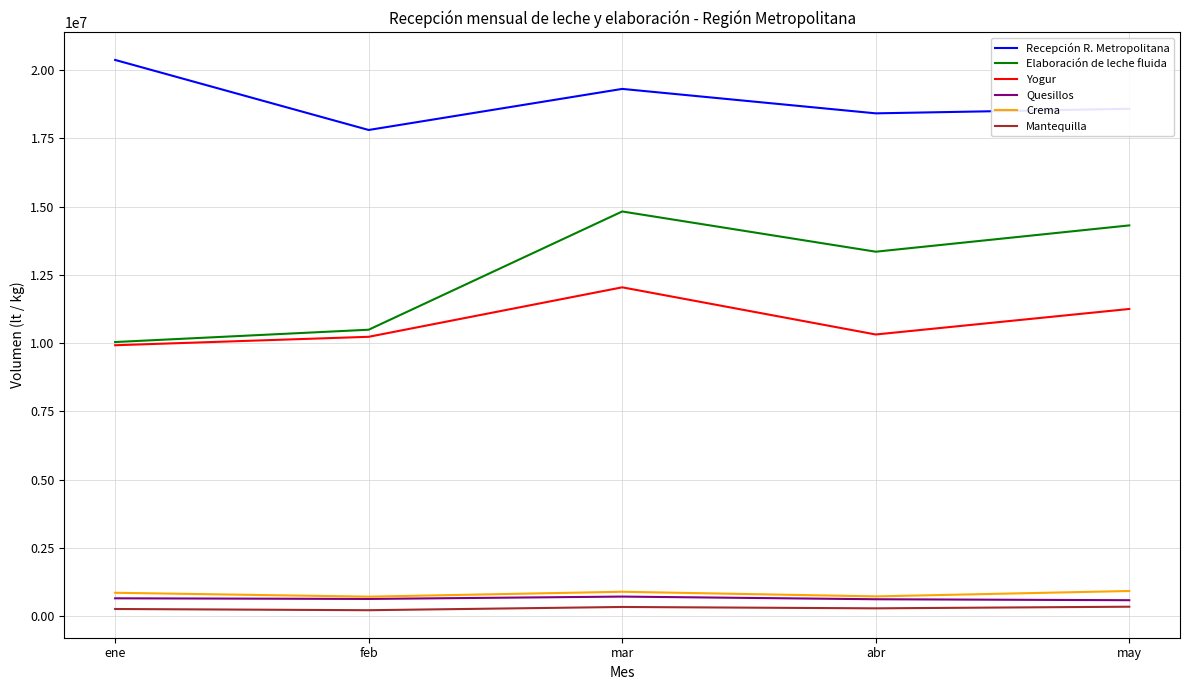

True or false: Yogur has a value of 4306298.2 at abr.

False